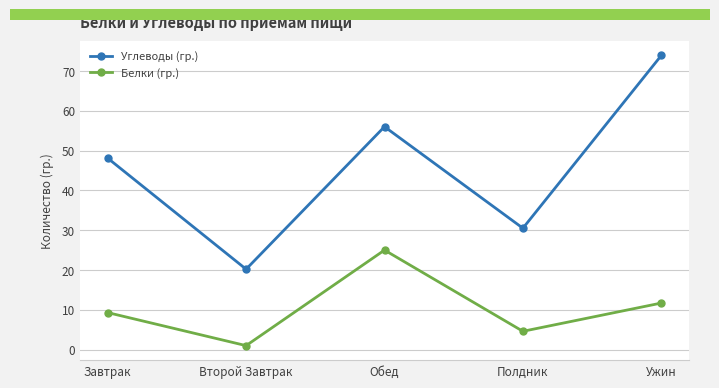

Does the chart display data point markers on the line(s)?

Yes